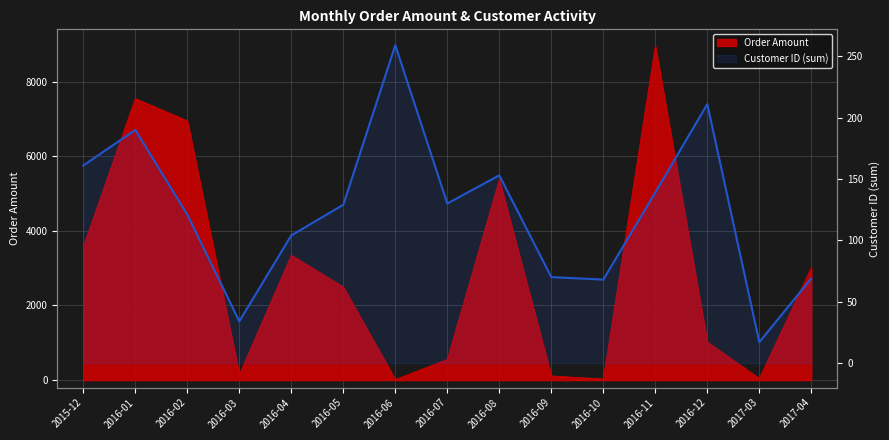

At which category does the data reach its first local peak?

2016-01